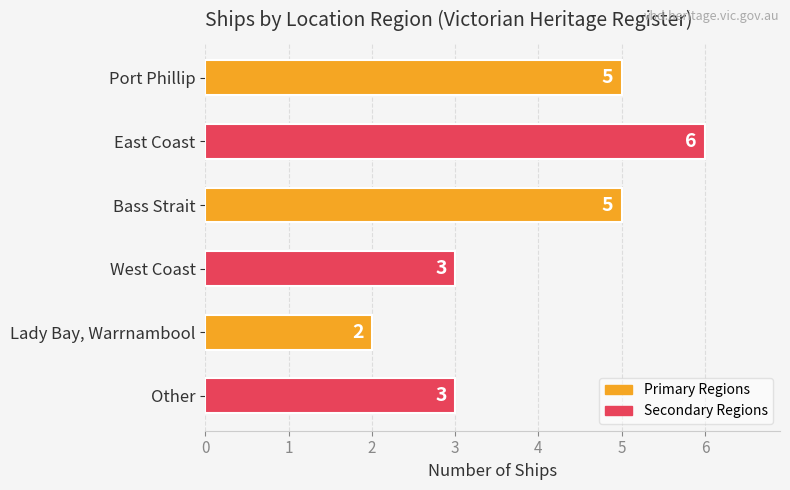

The value at Port Phillip is 2. True or false?

False